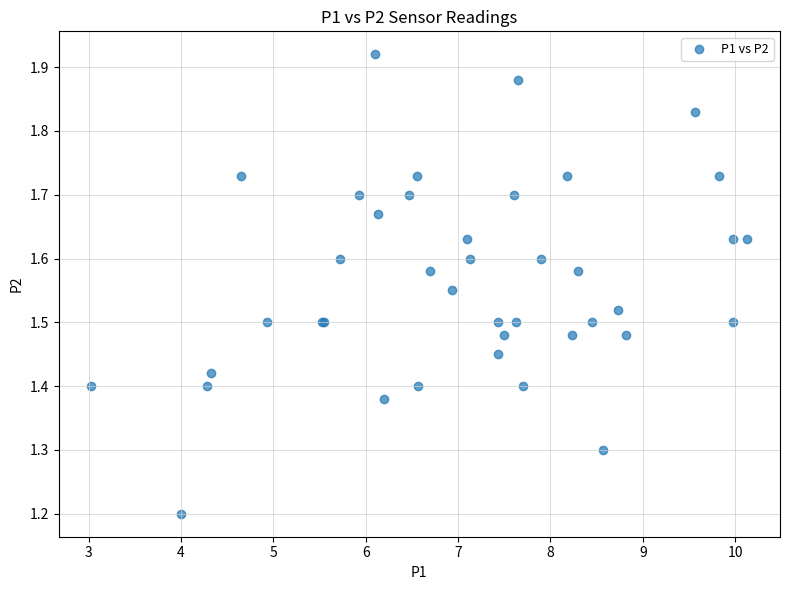

What Y value in the scatter plot is closest to 1?

1.2